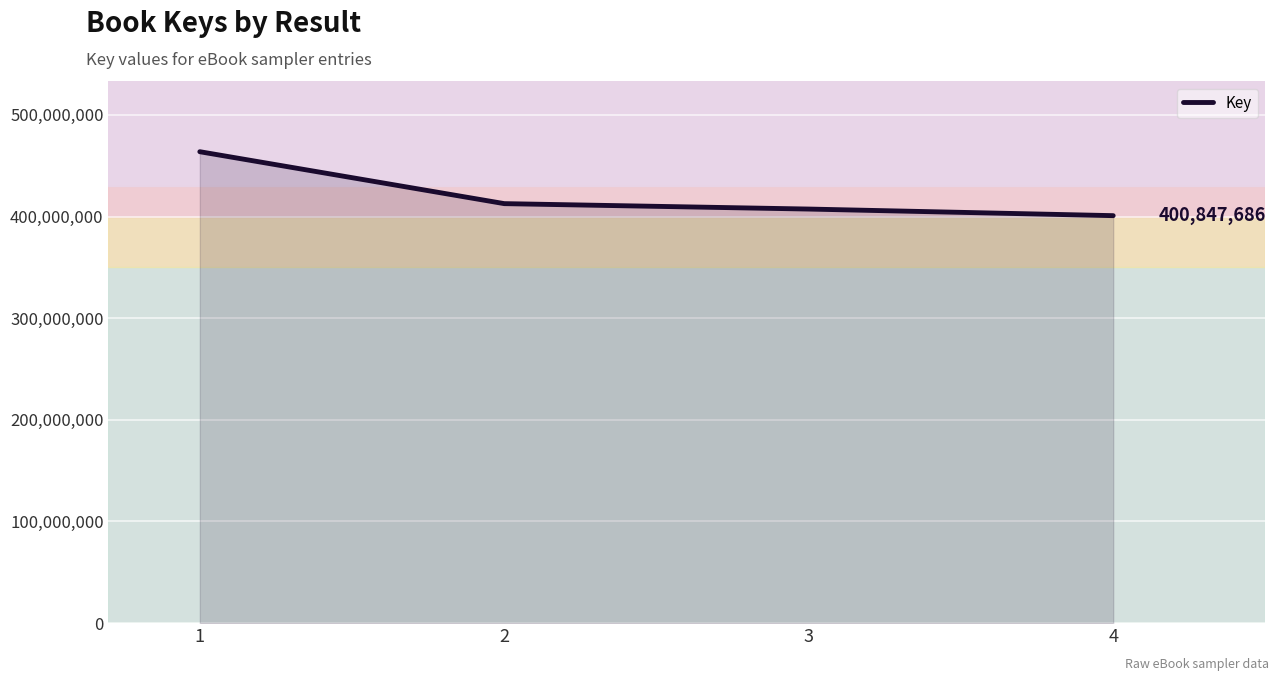

What is the sum of all values?

1684624272